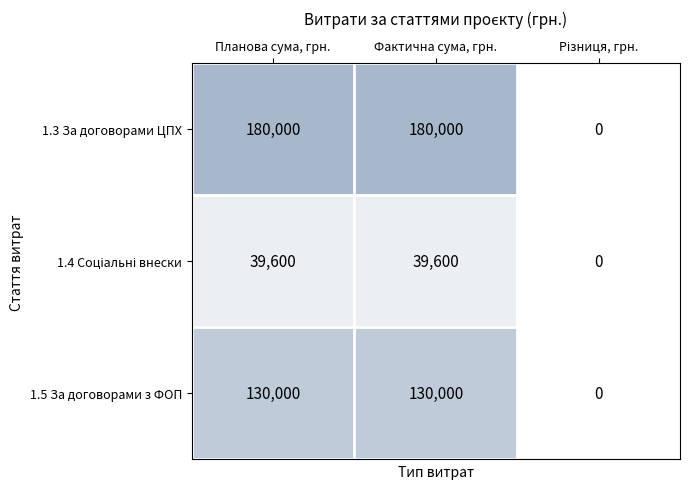

Count the number of data series in this chart.

3